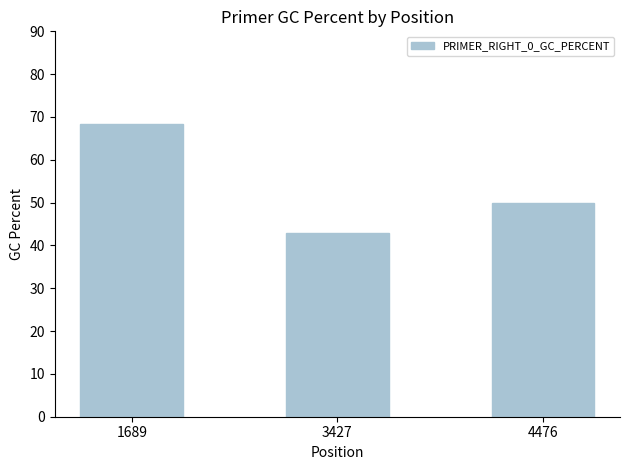

Approximately how many times larger is the value at 3427 compared to 1689?

0.6